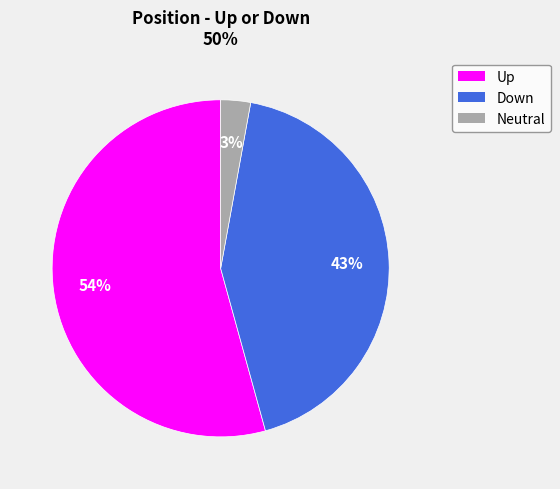

Do Up and Neutral together represent more than half of the pie?

Yes